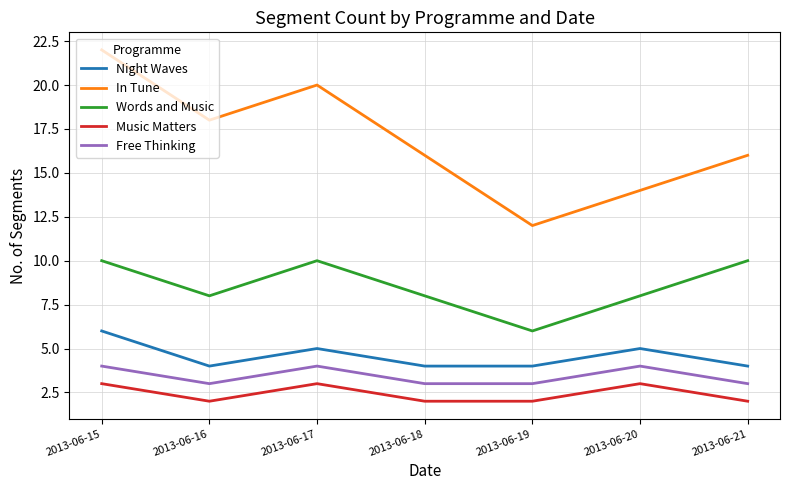

What is the spread (max minus min) of values at 2013-06-20?

11